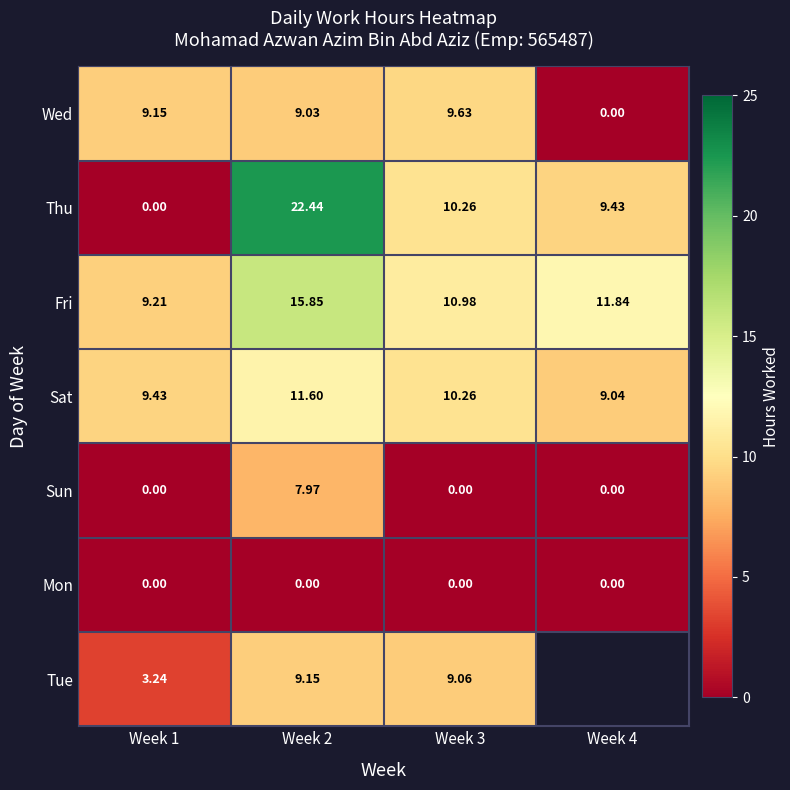

Where does the Sat series first go above 10?

Week 2